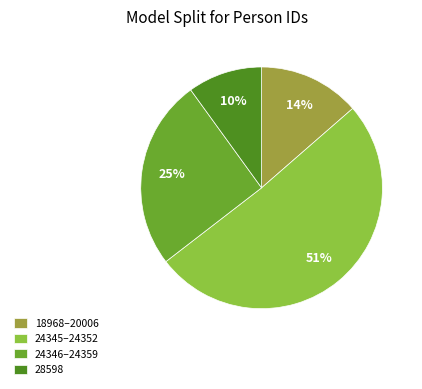

Between 24345–24352 and 24346–24359, which is larger?

24345–24352